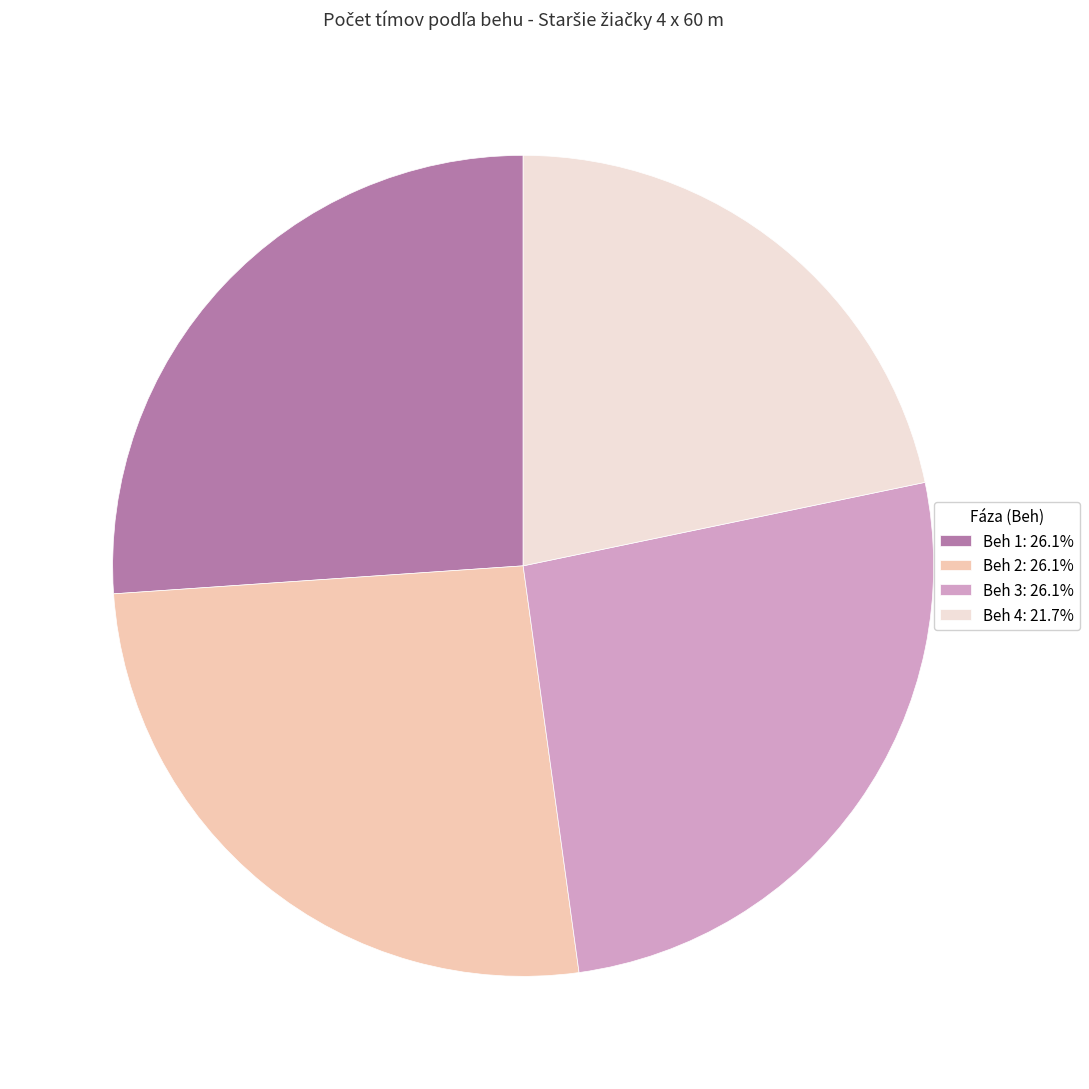

Which has a higher value, Beh 3 or Beh 4?

Beh 3